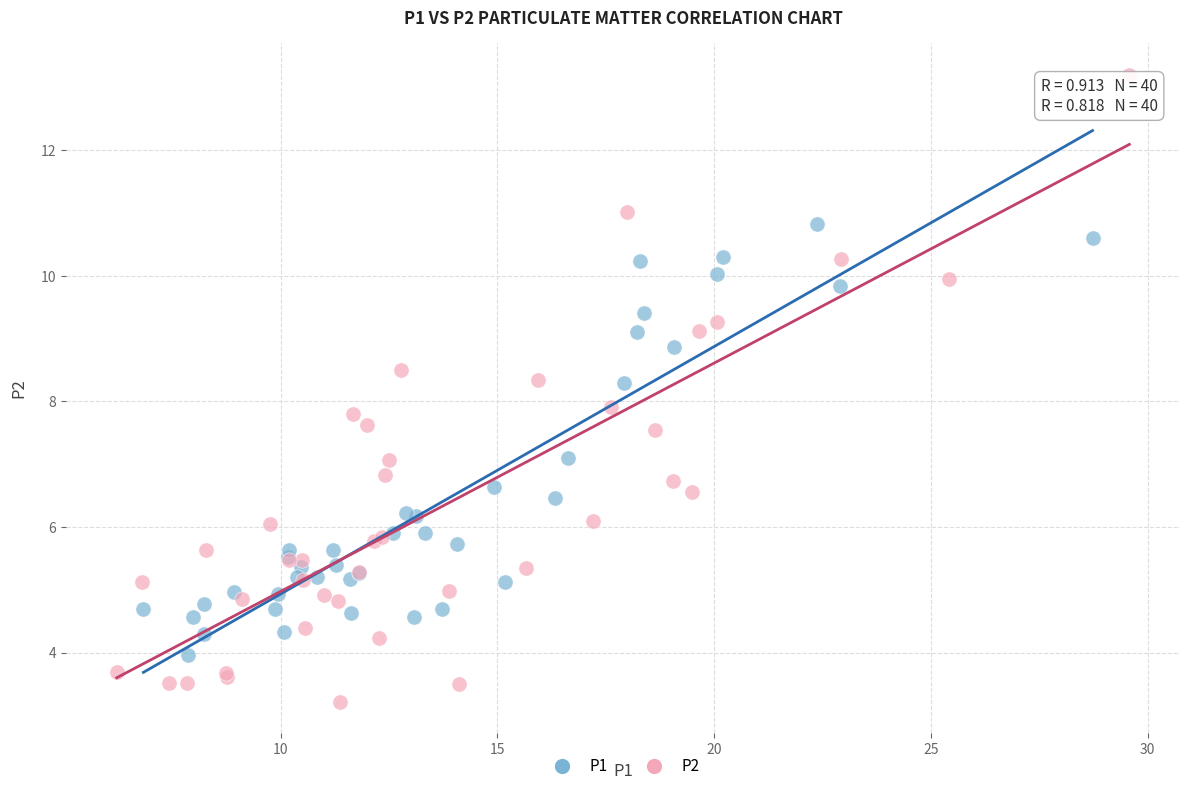

Which series reaches the maximum Y coordinate?

P2